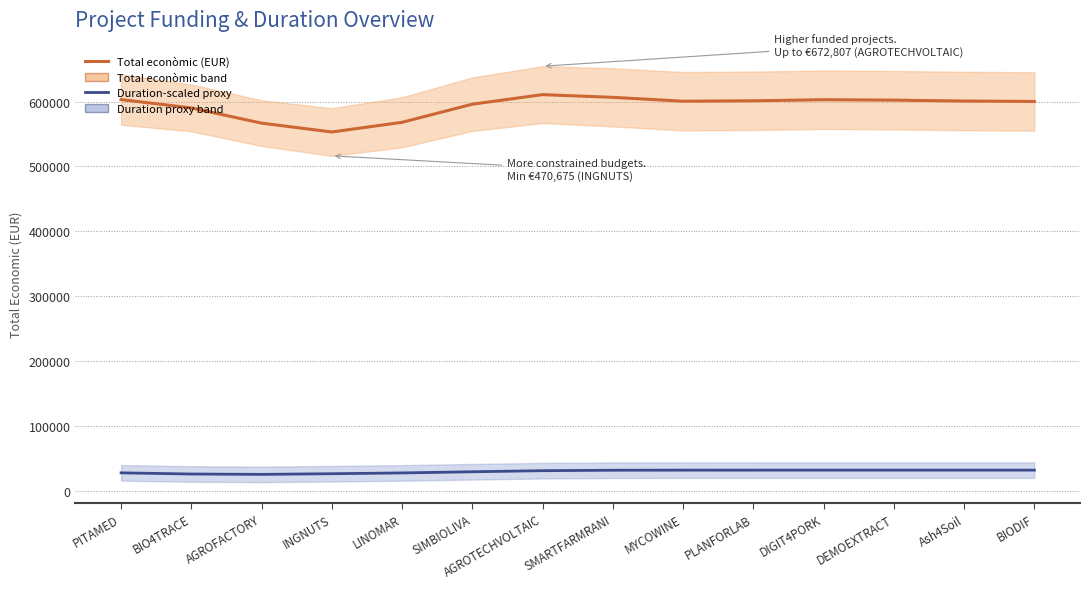

What is the sum of the Duration-scaled proxy (EUR) values at AGROTECHVOLTAIC and BIO4TRACE?

57226.0